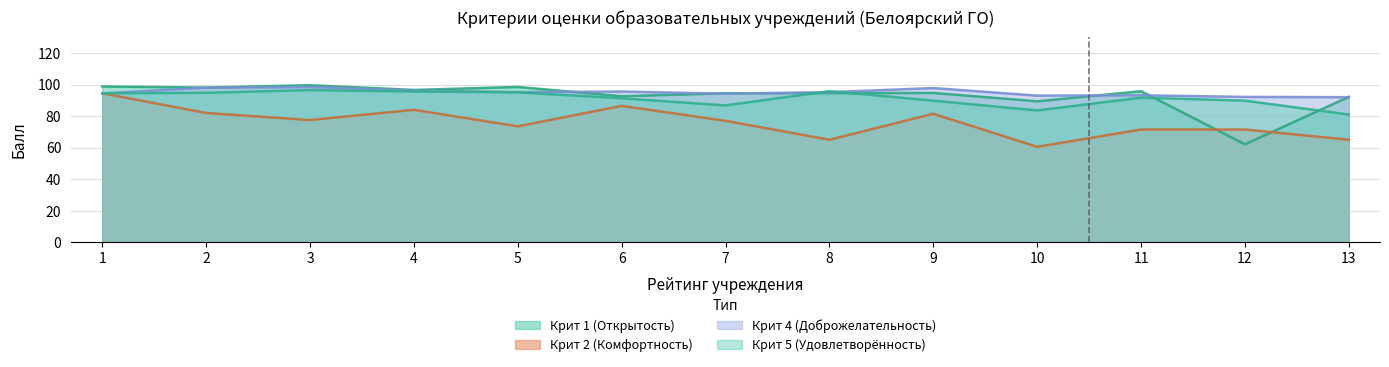

True or false: Крит 5 (Удовлетворённость) has a value of 39.5 at 12.

False